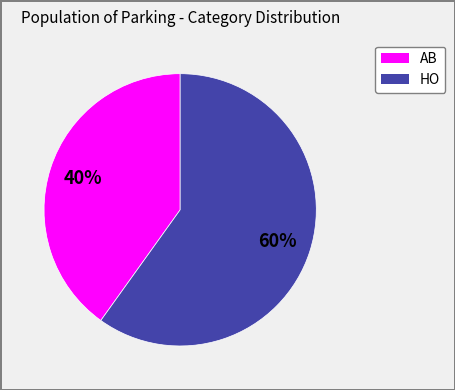

How many segments does this pie chart have?

2